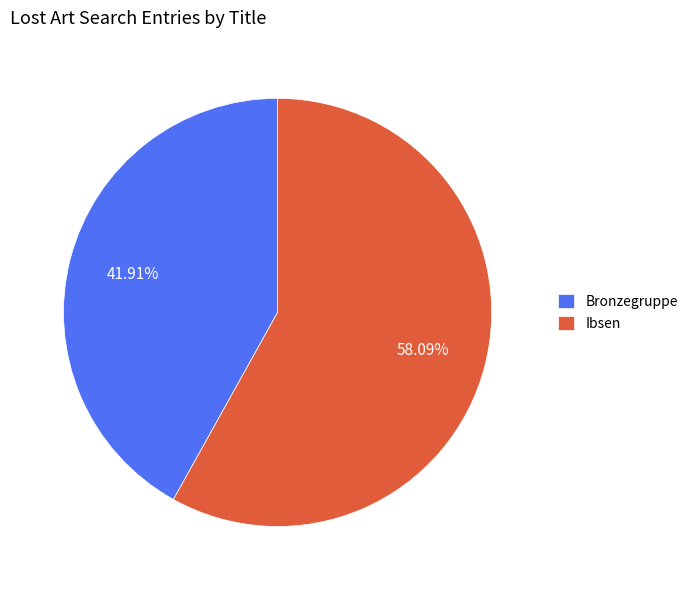

Is it true that Bronzegruppe is 27% of the pie?

False